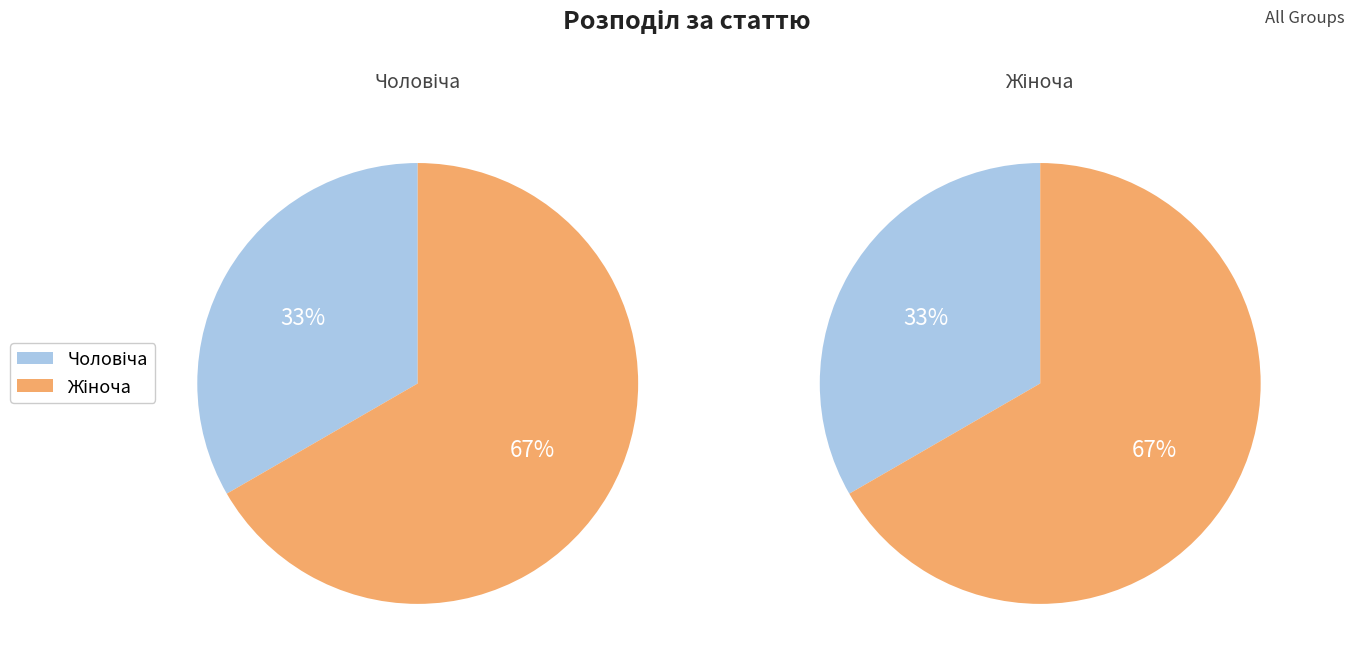

Is it true that Чоловіча is 33% of the pie?

True